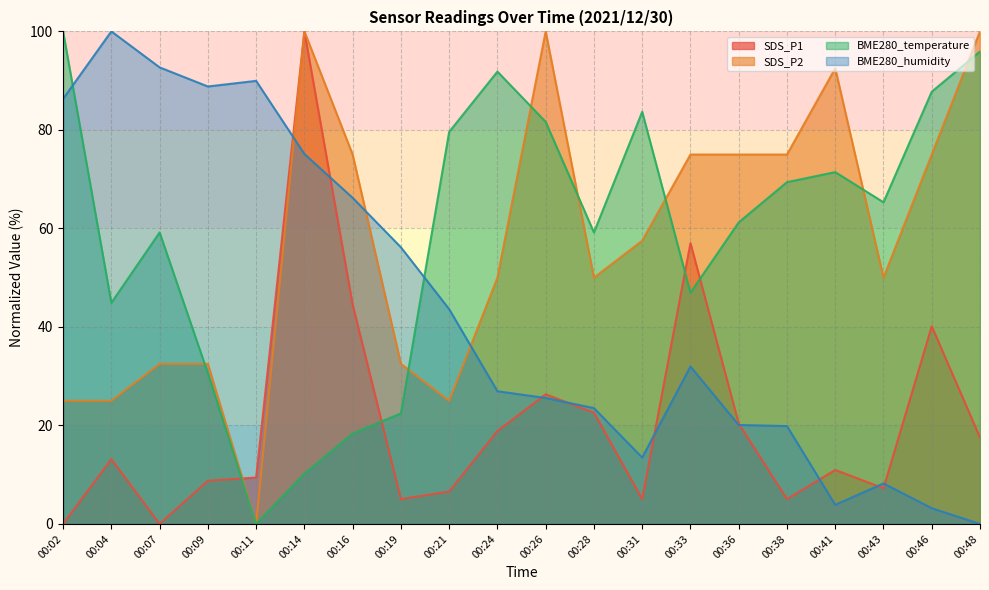

What is the value of the SDS_P2 point at the 2nd from the left?

25.0